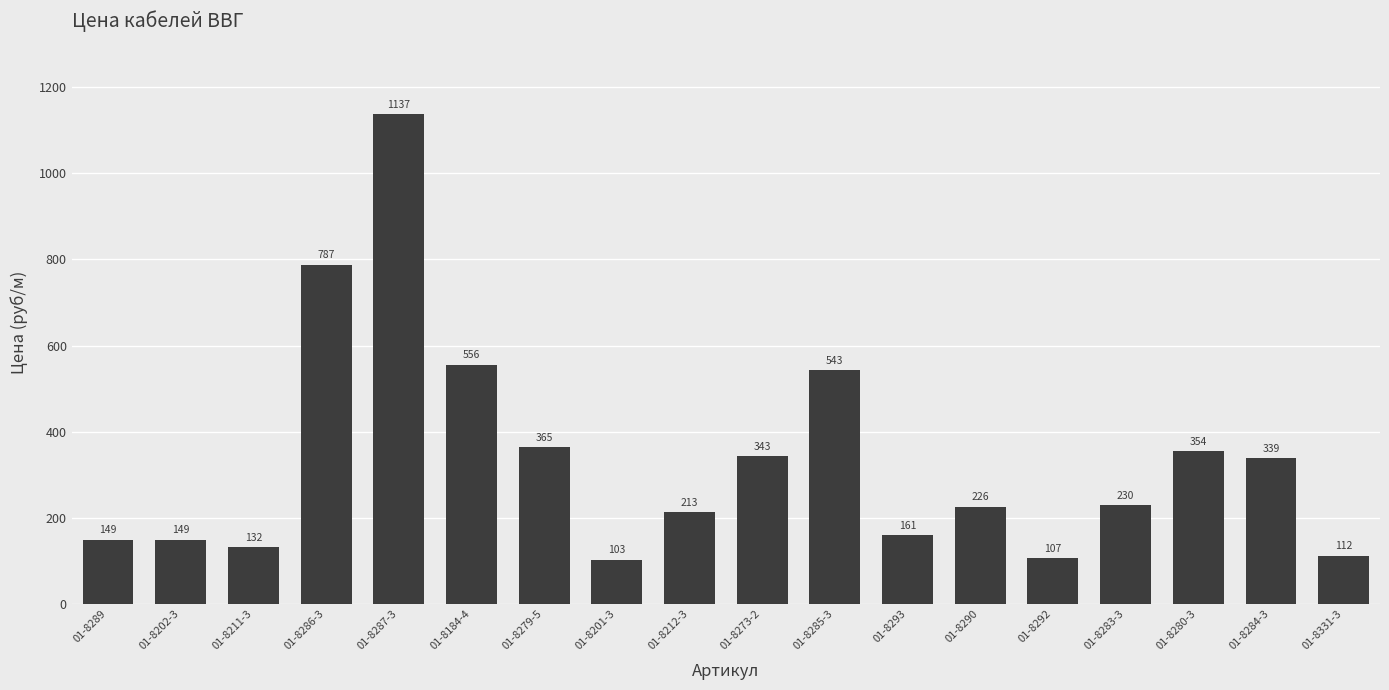

What is the value of the 6th bar from the left?

555.9